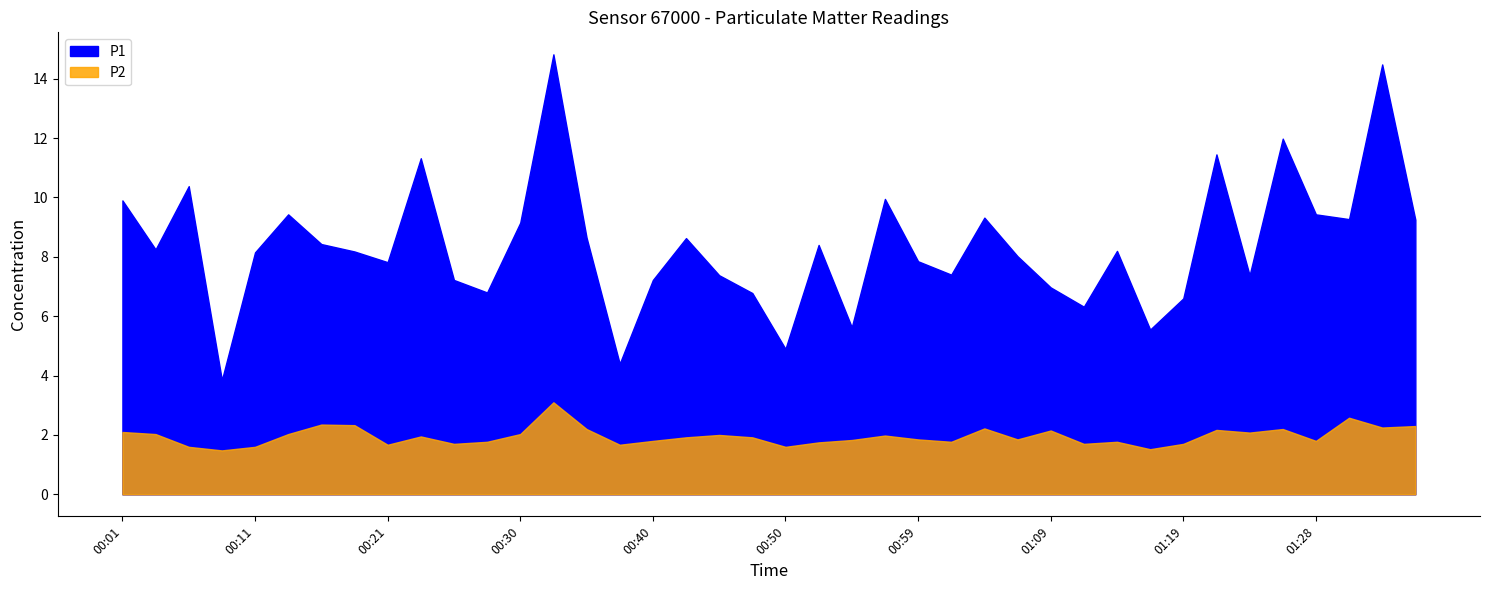

True or false: P2 and P1 intersect in this chart.

False